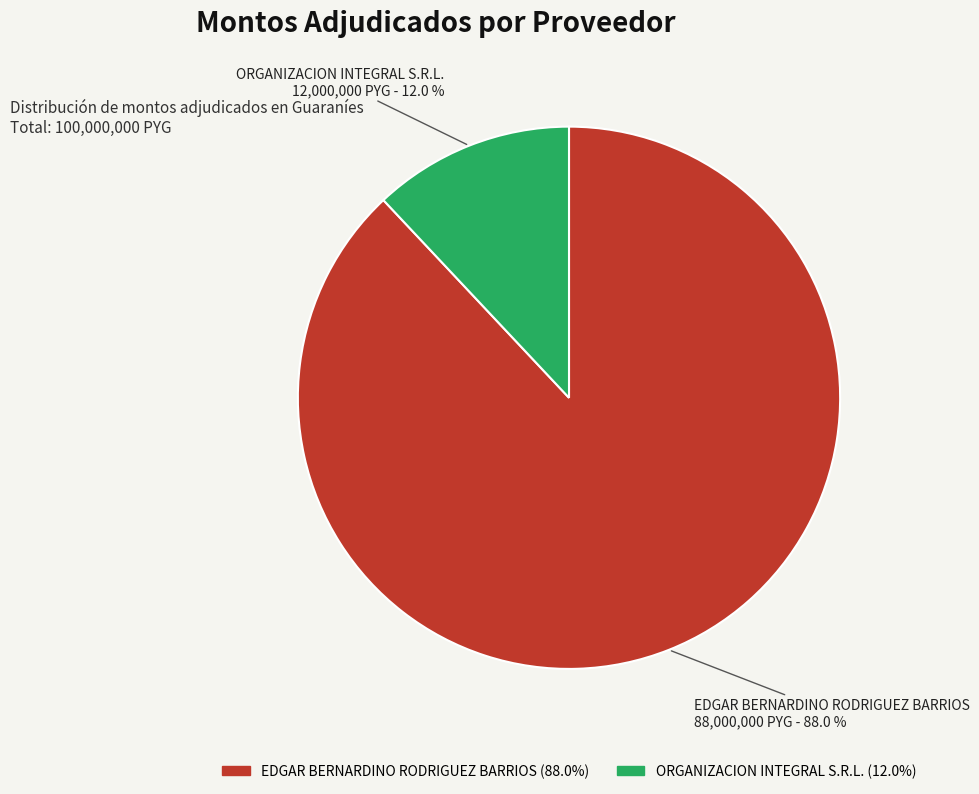

To the nearest percent, what portion does EDGAR BERNARDINO RODRIGUEZ BARRIOS represent?

88%